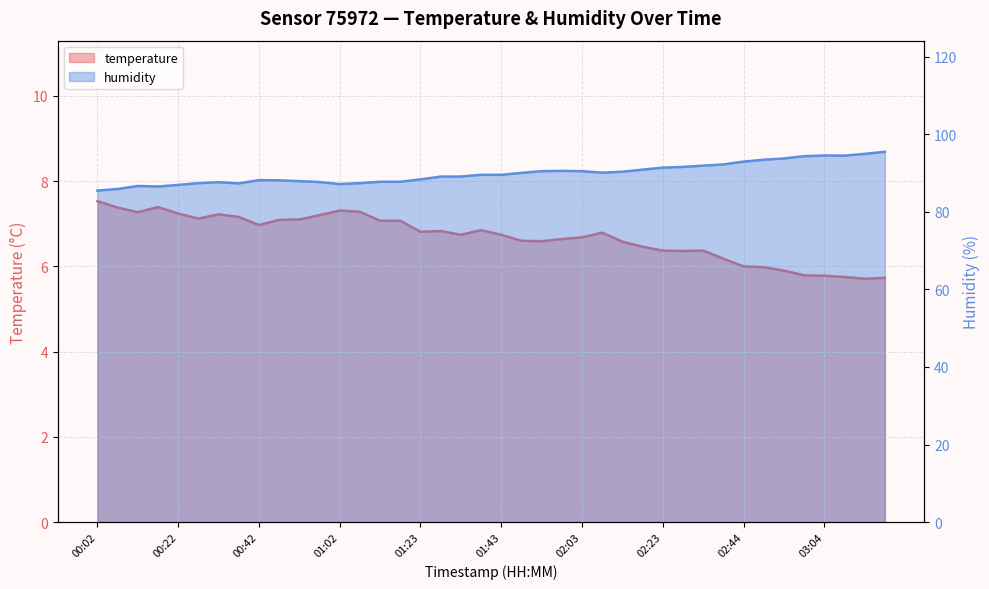

List the labels in order of temperature value, largest first.

00:02, 00:17, 00:07, 01:02, 01:07, 00:12, 00:22, 00:32, 00:57, 00:37, 00:27, 00:52, 00:47, 01:13, 01:18, 00:42, 01:38, 01:28, 01:23, 02:08, 01:33, 01:43, 02:03, 01:58, 01:48, 01:53, 02:13, 02:18, 02:23, 02:34, 02:28, 02:39, 02:44, 02:49, 02:54, 02:59, 03:04, 03:09, 03:19, 03:14